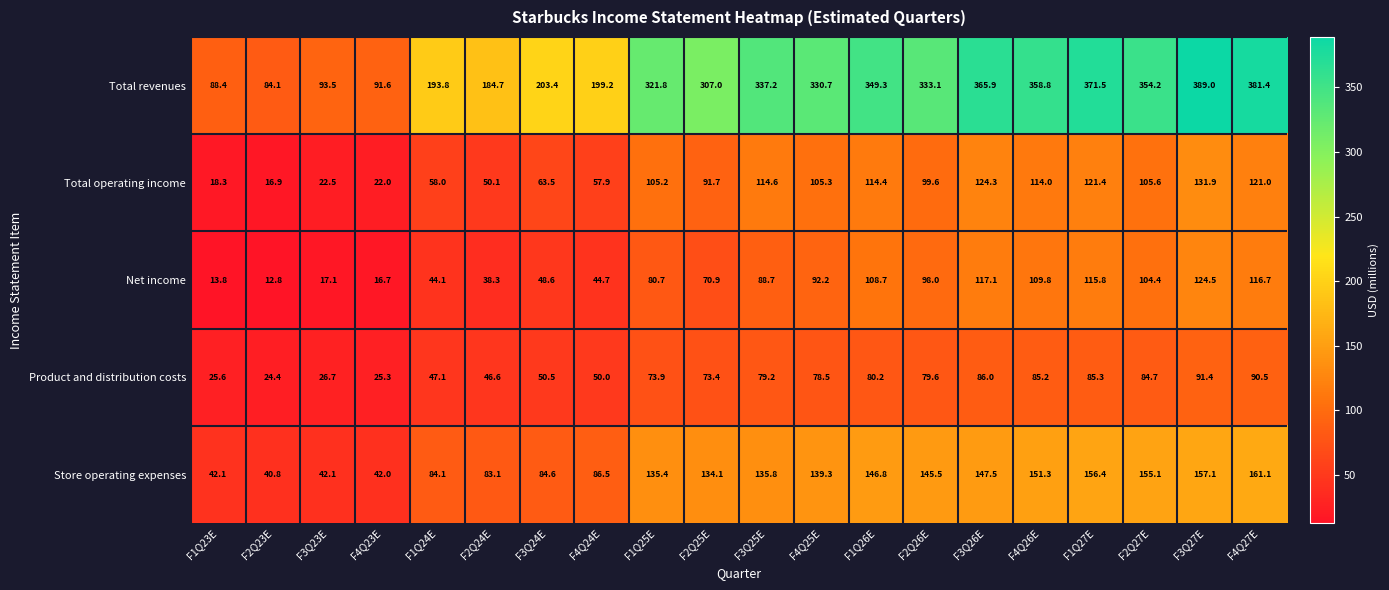

What is the greatest value displayed?

389.0